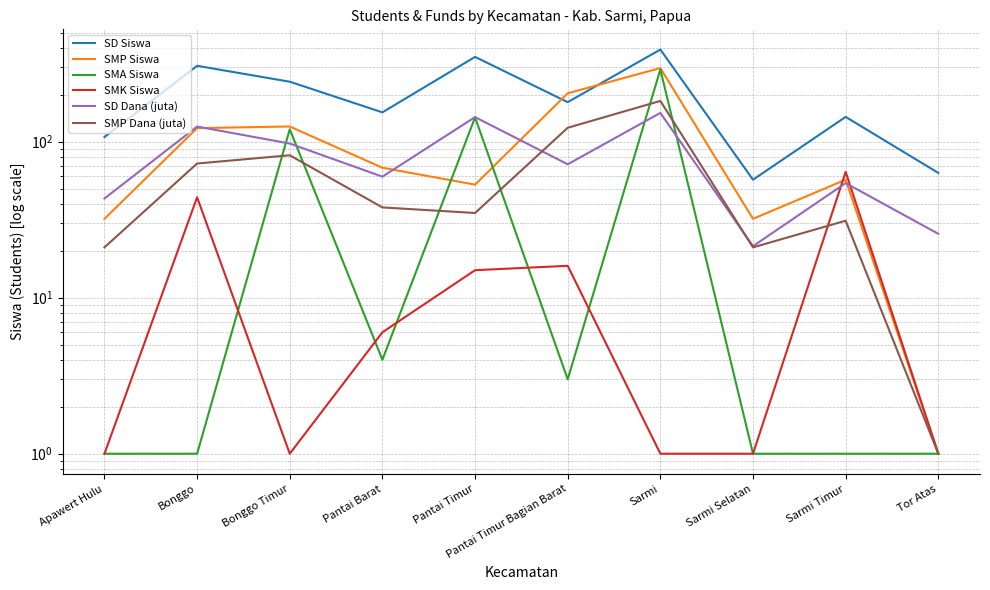

Between Pantai Timur Bagian Barat and Bonggo Timur, which is larger?

Bonggo Timur